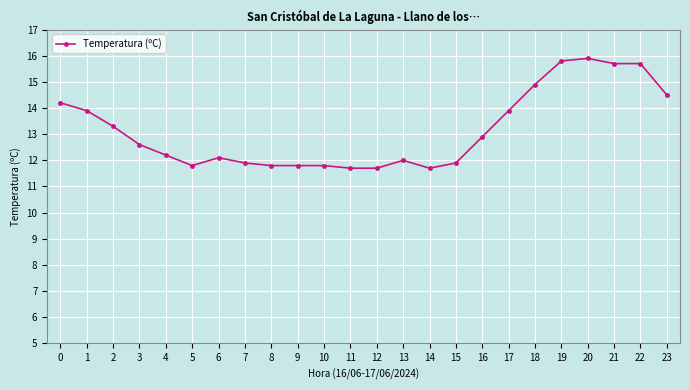

Reading left to right, what are all the values shown in this chart?

0=14.2	1=13.9	2=13.3	3=12.6	4=12.2	5=11.8	6=12.1	7=11.9	8=11.8	9=11.8	10=11.8	11=11.7	12=11.7	13=12.0	14=11.7	15=11.9	16=12.9	17=13.9	18=14.9	19=15.8	20=15.9	21=15.7	22=15.7	23=14.5